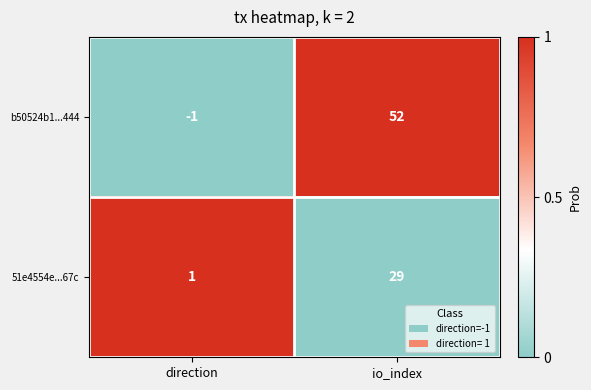

What is the approximate value of 51e4554e...67c at io_index, to the nearest 10?

30